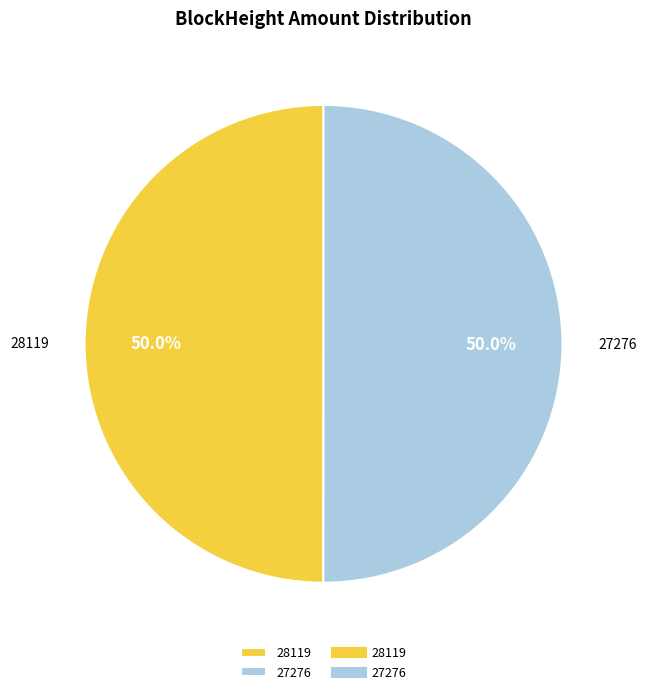

How many slices are in this pie chart?

2